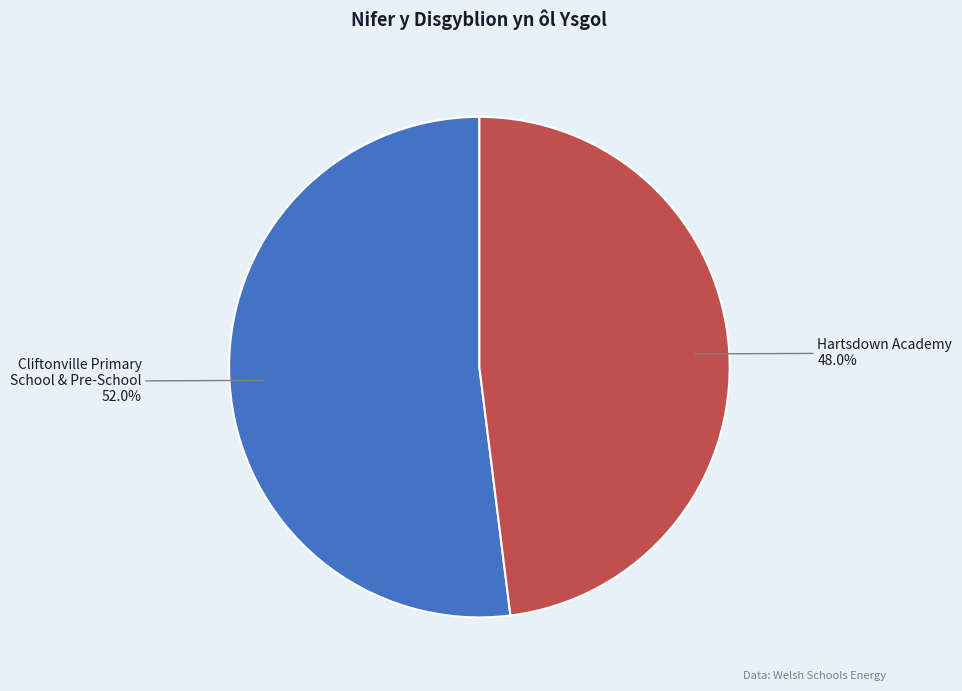

Between Cliftonville Primary School & Pre-School and Hartsdown Academy, which is larger?

Cliftonville Primary School & Pre-School